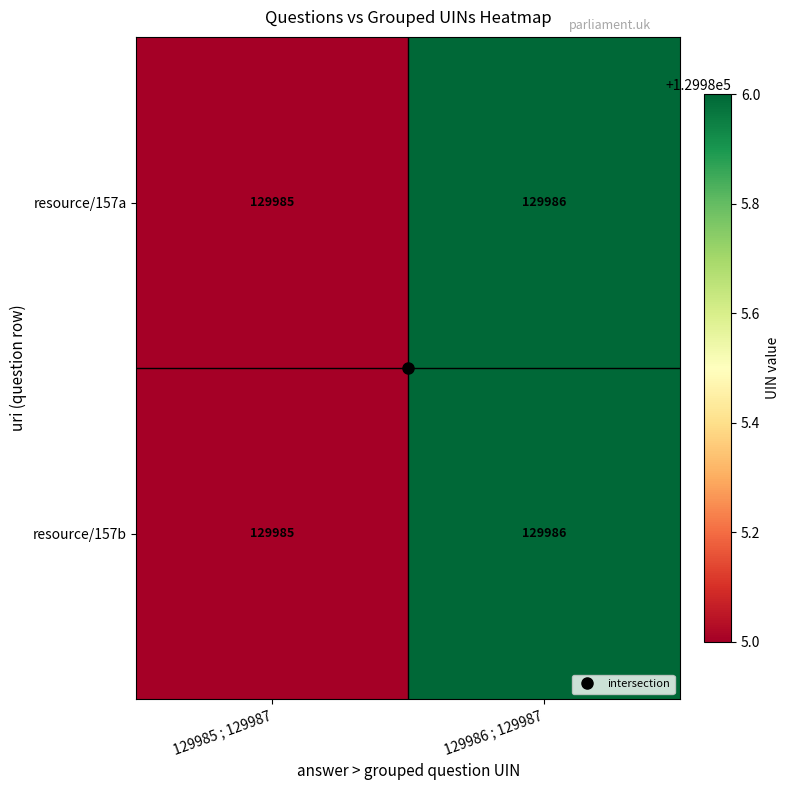

True or false: resource/157a has a value of 27649 at 129986 ; 129987.

False